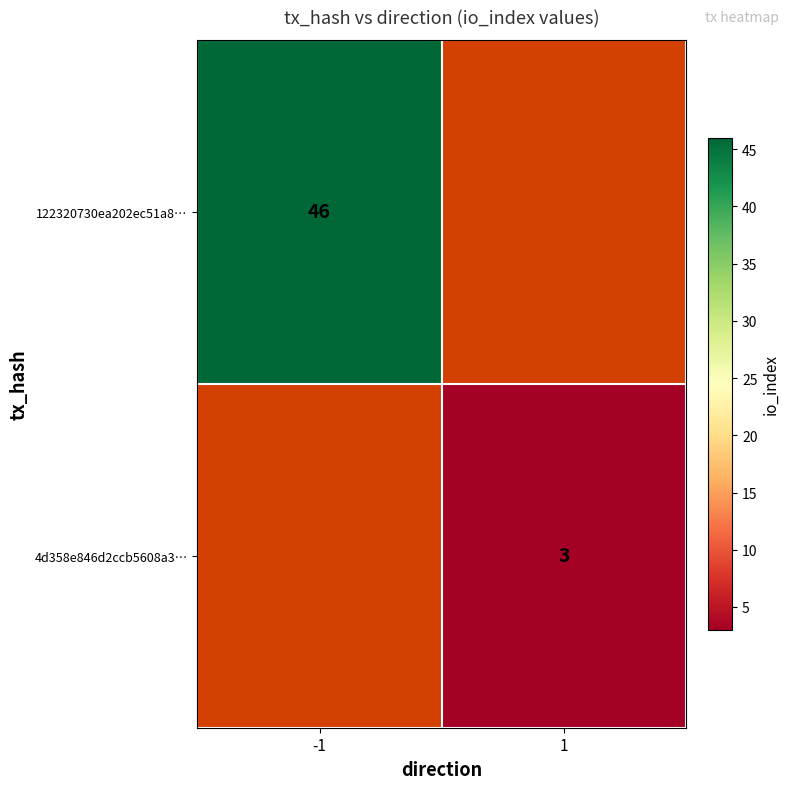

The value of 122320730ea202ec51a8… at -1 is 46. True or false?

True